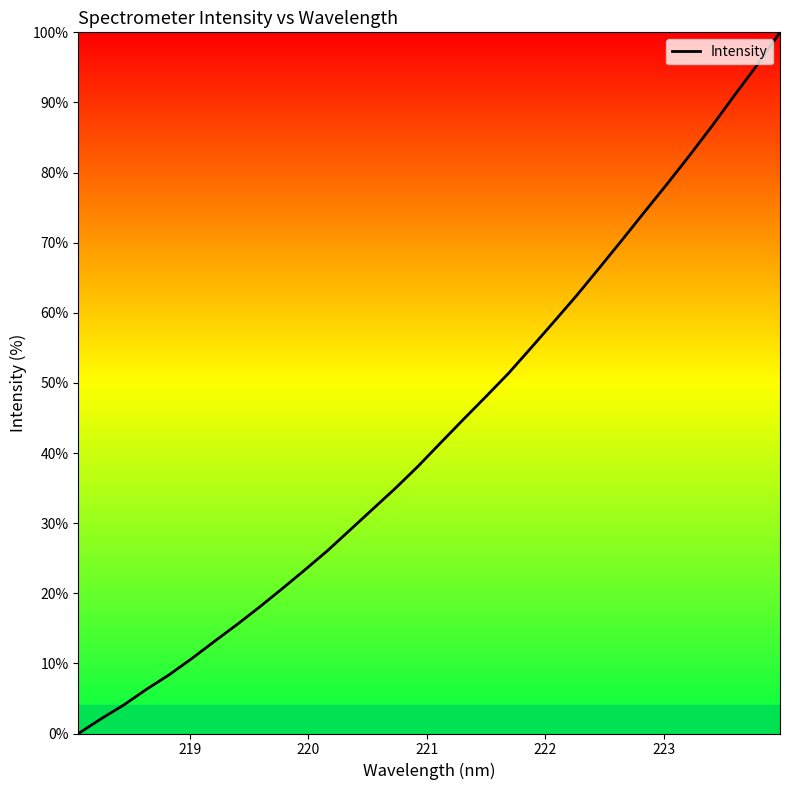

What is the greatest value displayed?

100.0